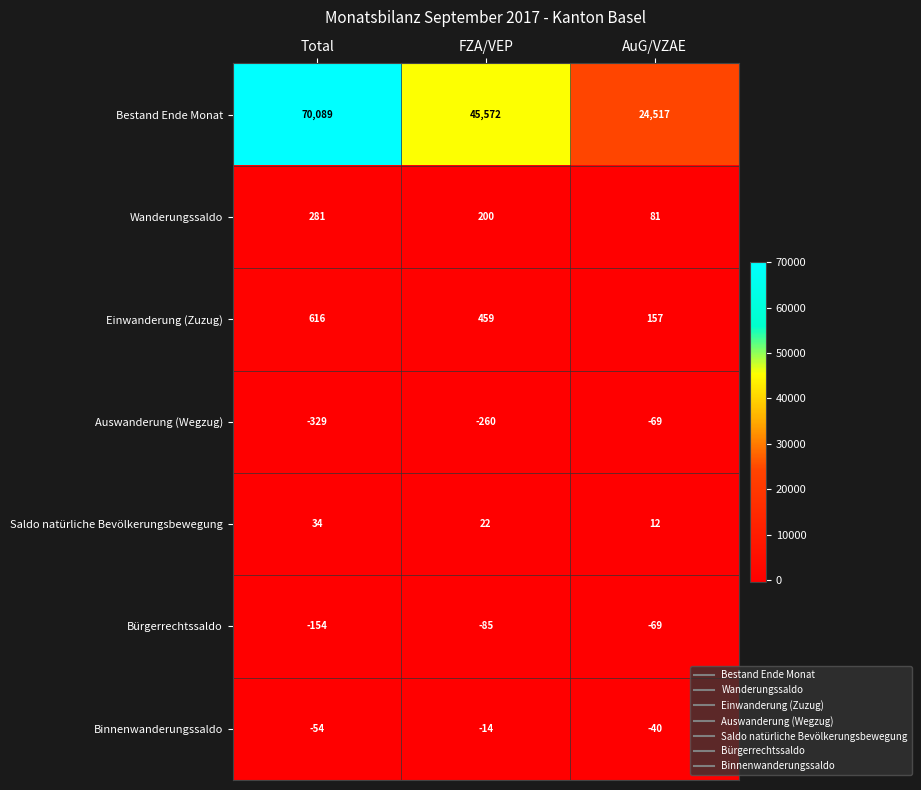

Count the Bürgerrechtssaldo values in the range -154 to -69.

3